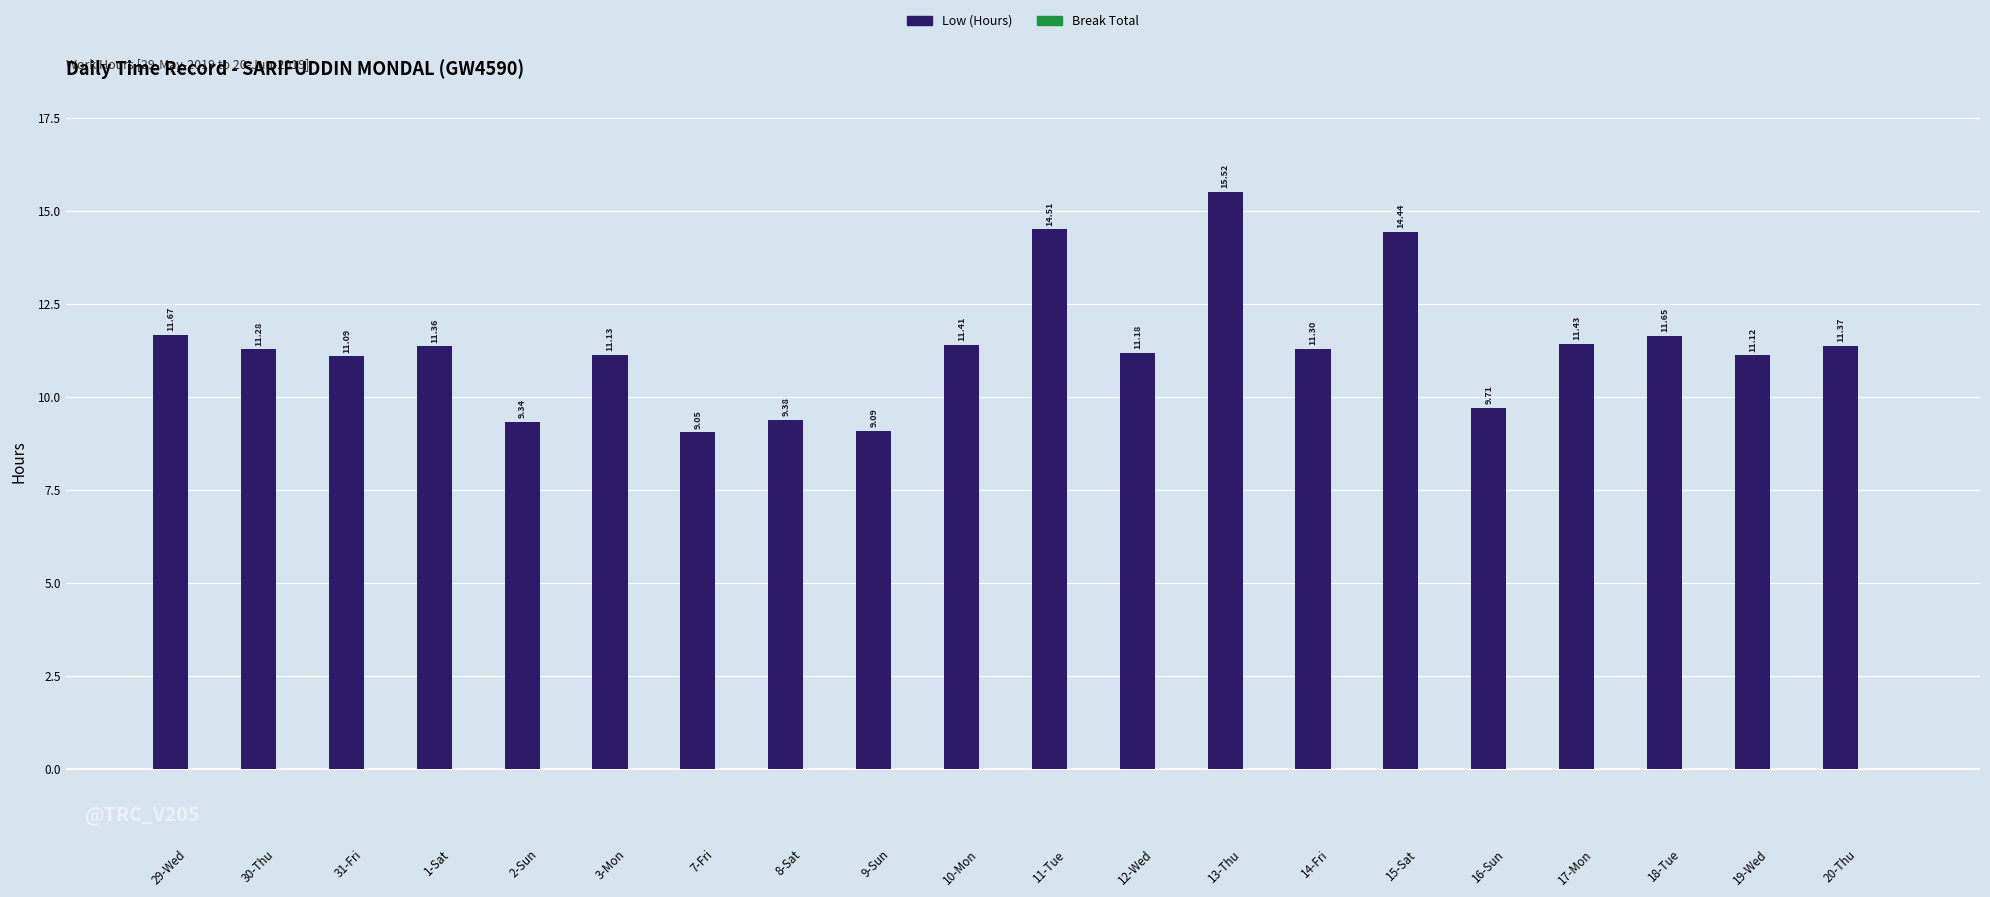

Rank the categories by value from highest to lowest.

13-Thu, 11-Tue, 15-Sat, 29-Wed, 18-Tue, 17-Mon, 10-Mon, 20-Thu, 1-Sat, 14-Fri, 30-Thu, 12-Wed, 3-Mon, 19-Wed, 31-Fri, 16-Sun, 8-Sat, 2-Sun, 9-Sun, 7-Fri